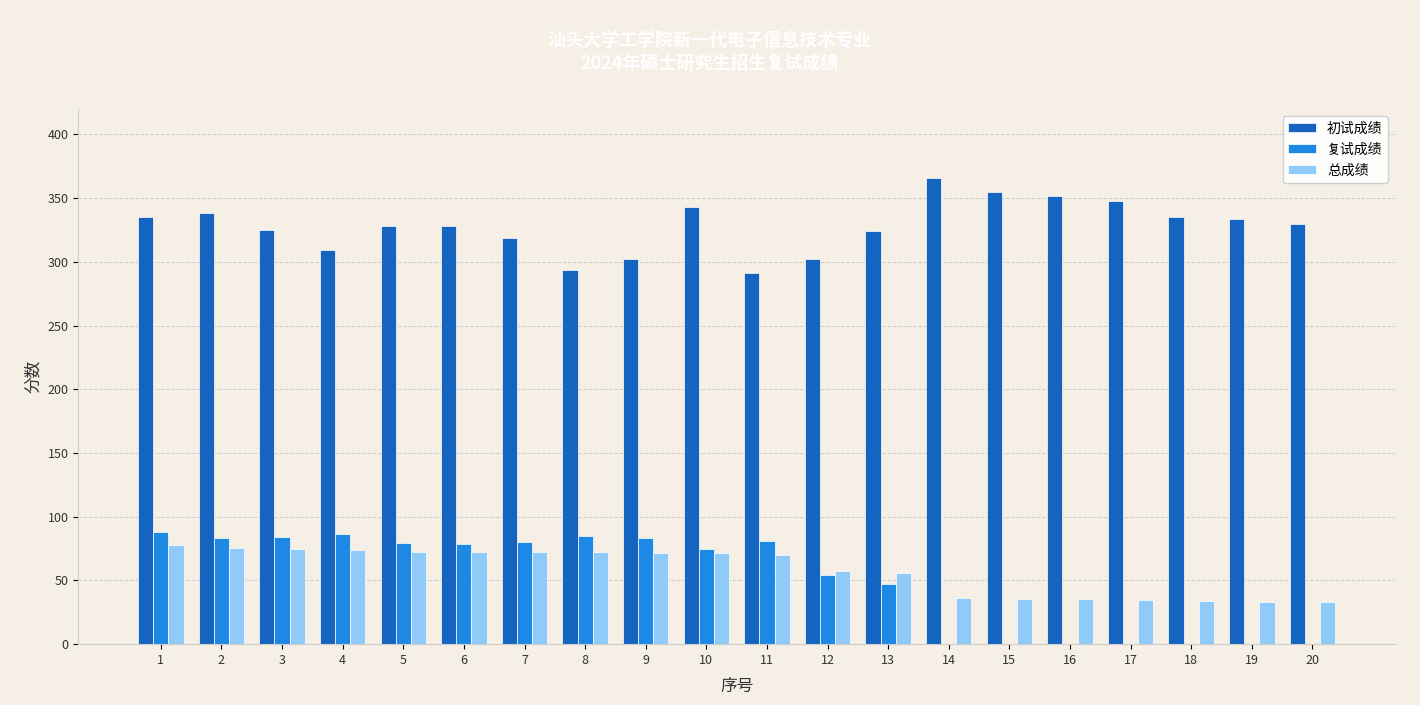

Is it true that 总成绩 equals 128.1 at 8?

False